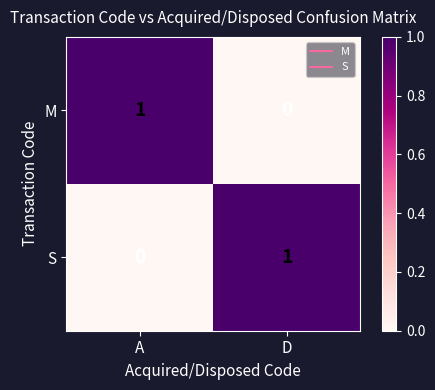

Which category has the highest value in the M series?

A